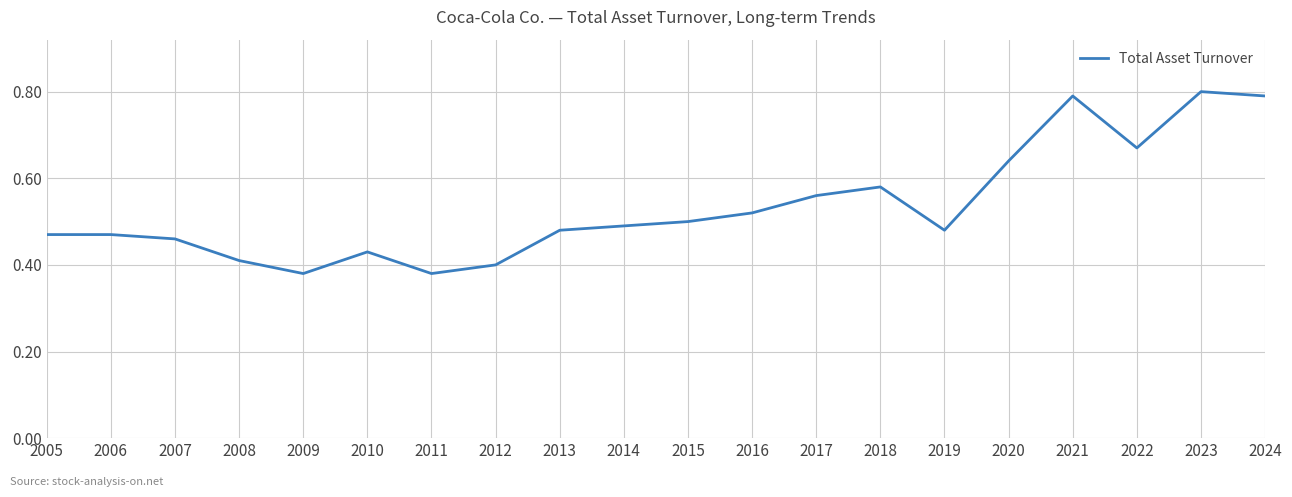

What is the change in value from 2009 to 2018?

+0.2